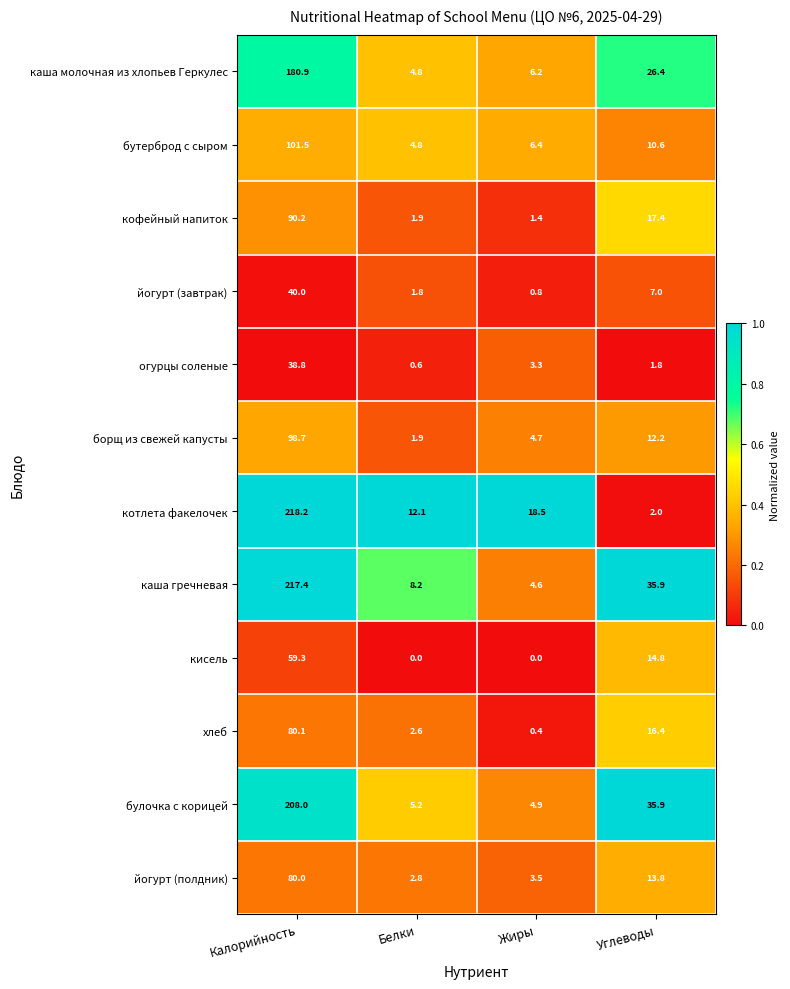

What is the difference between the maximum and minimum values in the йогурт (завтрак) series?

39.2